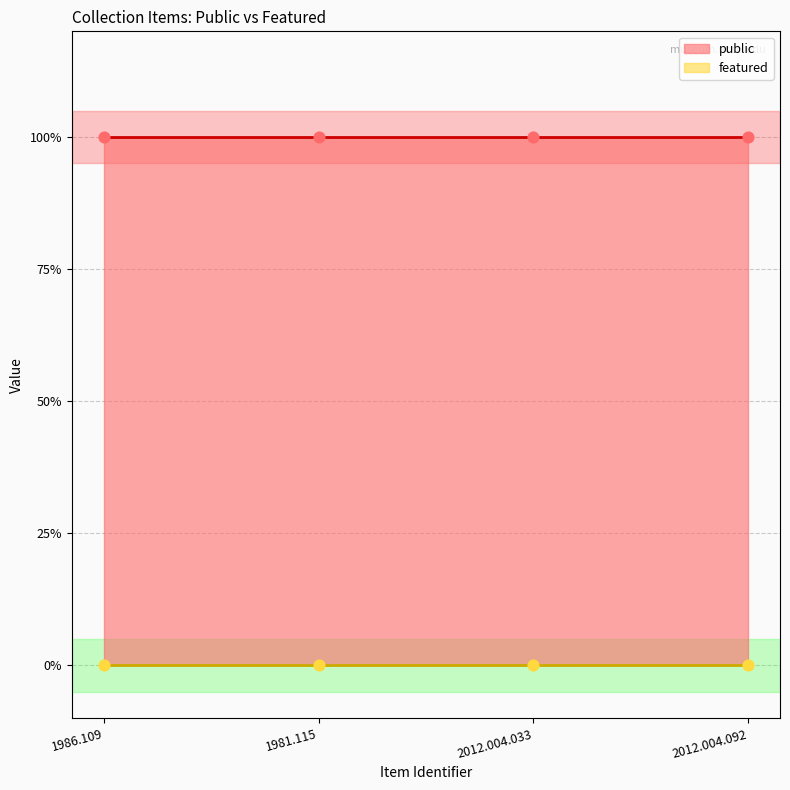

Which series reaches the minimum Y coordinate?

featured